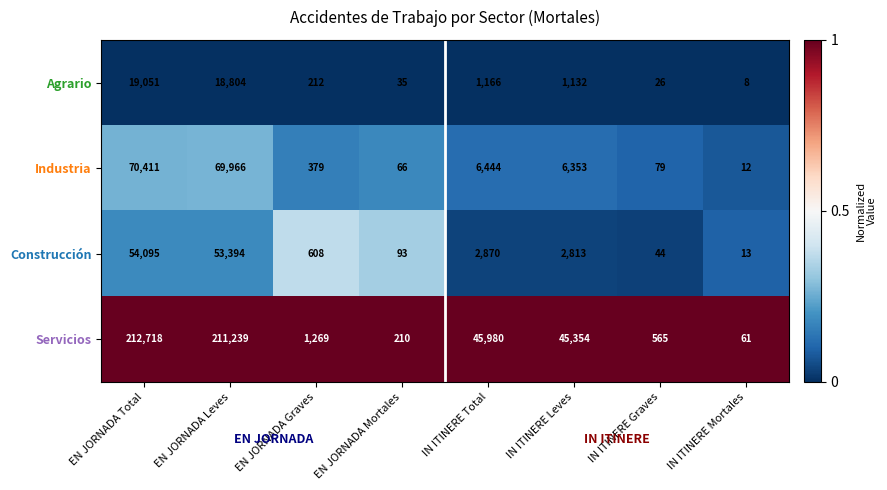

What is the difference between the Servicios values at IN ITINERE Total and IN ITINERE Leves?

626